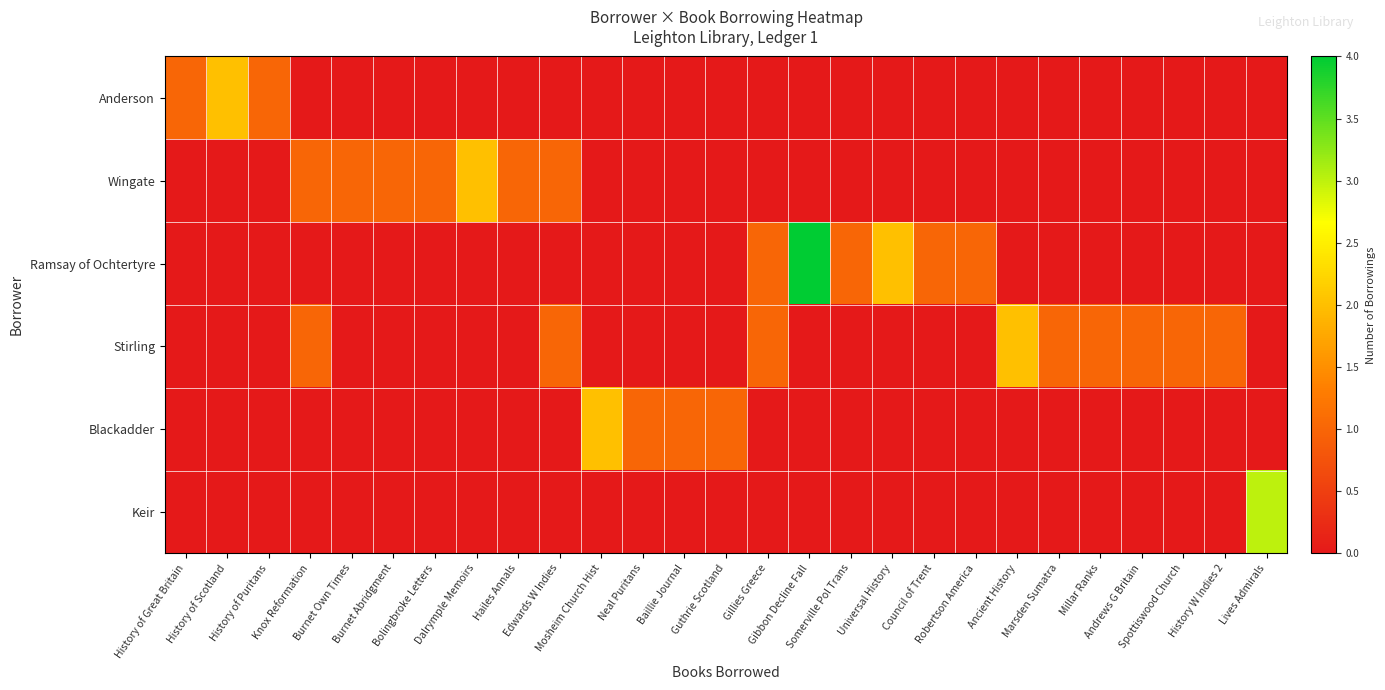

Reading right to left, transcribe all the data shown in this chart.

Anderson: Lives Admirals=0	History W Indies 2=0	Spottiswood Church=0	Andrews G Britain=0	Millar Ranks=0	Marsden Sumatra=0	Ancient History=0	Robertson America=0	Council of Trent=0	Universal History=0	Somerville Pol Trans=0	Gibbon Decline Fall=0	Gillies Greece=0	Guthrie Scotland=0	Baillie Journal=0	Neal Puritans=0	Mosheim Church Hist=0	Edwards W Indies=0	Hailes Annals=0	Dalrymple Memoirs=0	Bolingbroke Letters=0	Burnet Abridgment=0	Burnet Own Times=0	Knox Reformation=0	History of Puritans=1	History of Scotland=2	History of Great Britain=1
Wingate: Lives Admirals=0	History W Indies 2=0	Spottiswood Church=0	Andrews G Britain=0	Millar Ranks=0	Marsden Sumatra=0	Ancient History=0	Robertson America=0	Council of Trent=0	Universal History=0	Somerville Pol Trans=0	Gibbon Decline Fall=0	Gillies Greece=0	Guthrie Scotland=0	Baillie Journal=0	Neal Puritans=0	Mosheim Church Hist=0	Edwards W Indies=1	Hailes Annals=1	Dalrymple Memoirs=2	Bolingbroke Letters=1	Burnet Abridgment=1	Burnet Own Times=1	Knox Reformation=1	History of Puritans=0	History of Scotland=0	History of Great Britain=0
Ramsay of Ochtertyre: Lives Admirals=0	History W Indies 2=0	Spottiswood Church=0	Andrews G Britain=0	Millar Ranks=0	Marsden Sumatra=0	Ancient History=0	Robertson America=1	Council of Trent=1	Universal History=2	Somerville Pol Trans=1	Gibbon Decline Fall=4	Gillies Greece=1	Guthrie Scotland=0	Baillie Journal=0	Neal Puritans=0	Mosheim Church Hist=0	Edwards W Indies=0	Hailes Annals=0	Dalrymple Memoirs=0	Bolingbroke Letters=0	Burnet Abridgment=0	Burnet Own Times=0	Knox Reformation=0	History of Puritans=0	History of Scotland=0	History of Great Britain=0
Stirling: Lives Admirals=0	History W Indies 2=1	Spottiswood Church=1	Andrews G Britain=1	Millar Ranks=1	Marsden Sumatra=1	Ancient History=2	Robertson America=0	Council of Trent=0	Universal History=0	Somerville Pol Trans=0	Gibbon Decline Fall=0	Gillies Greece=1	Guthrie Scotland=0	Baillie Journal=0	Neal Puritans=0	Mosheim Church Hist=0	Edwards W Indies=1	Hailes Annals=0	Dalrymple Memoirs=0	Bolingbroke Letters=0	Burnet Abridgment=0	Burnet Own Times=0	Knox Reformation=1	History of Puritans=0	History of Scotland=0	History of Great Britain=0
Blackadder: Lives Admirals=0	History W Indies 2=0	Spottiswood Church=0	Andrews G Britain=0	Millar Ranks=0	Marsden Sumatra=0	Ancient History=0	Robertson America=0	Council of Trent=0	Universal History=0	Somerville Pol Trans=0	Gibbon Decline Fall=0	Gillies Greece=0	Guthrie Scotland=1	Baillie Journal=1	Neal Puritans=1	Mosheim Church Hist=2	Edwards W Indies=0	Hailes Annals=0	Dalrymple Memoirs=0	Bolingbroke Letters=0	Burnet Abridgment=0	Burnet Own Times=0	Knox Reformation=0	History of Puritans=0	History of Scotland=0	History of Great Britain=0
Keir: Lives Admirals=3	History W Indies 2=0	Spottiswood Church=0	Andrews G Britain=0	Millar Ranks=0	Marsden Sumatra=0	Ancient History=0	Robertson America=0	Council of Trent=0	Universal History=0	Somerville Pol Trans=0	Gibbon Decline Fall=0	Gillies Greece=0	Guthrie Scotland=0	Baillie Journal=0	Neal Puritans=0	Mosheim Church Hist=0	Edwards W Indies=0	Hailes Annals=0	Dalrymple Memoirs=0	Bolingbroke Letters=0	Burnet Abridgment=0	Burnet Own Times=0	Knox Reformation=0	History of Puritans=0	History of Scotland=0	History of Great Britain=0